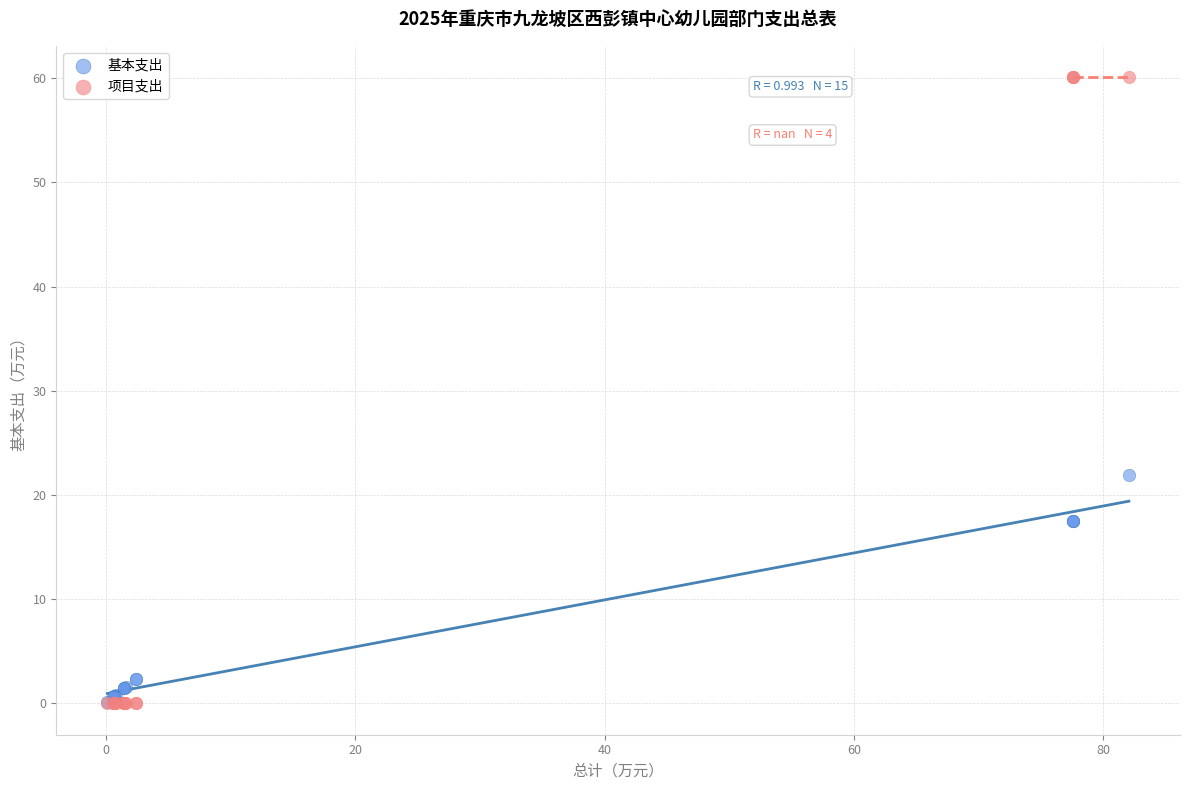

Across all series, what Y value is closest to 30?

22.0